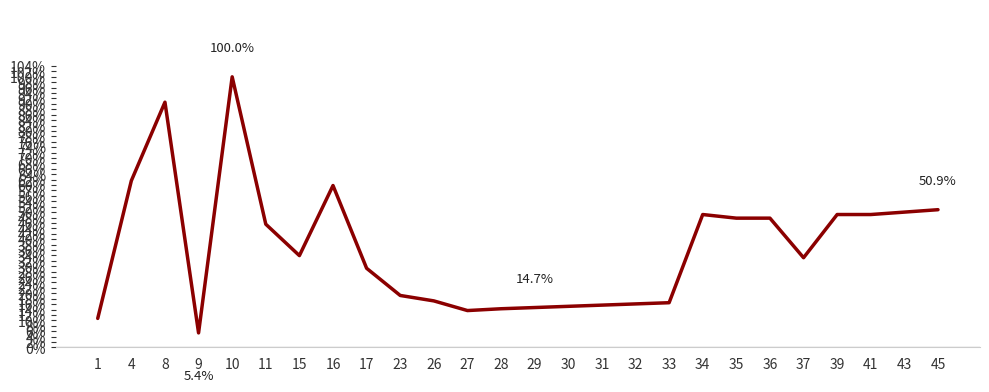

Does the chart have visible grid lines?

No